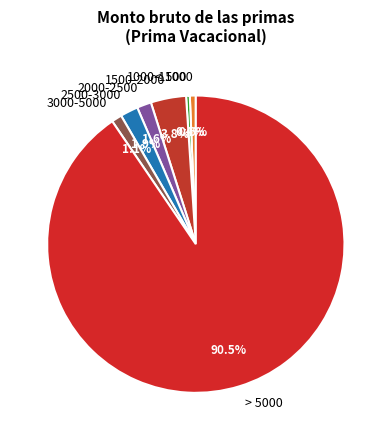

What is the majority slice?

> 5000